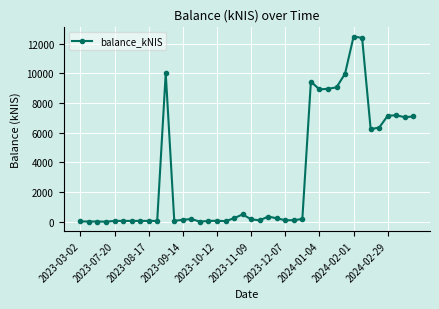

True or false: there are more than 0 points higher than both neighbors.

True